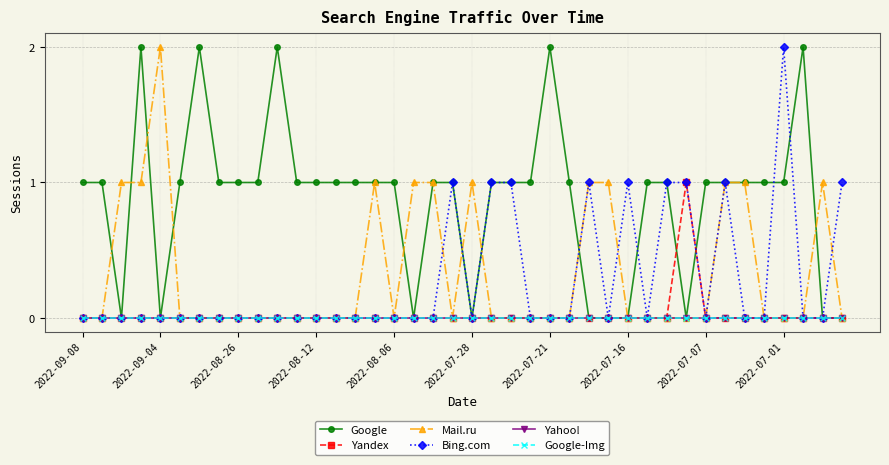

How many Bing.com values are between 0 and 1?

39